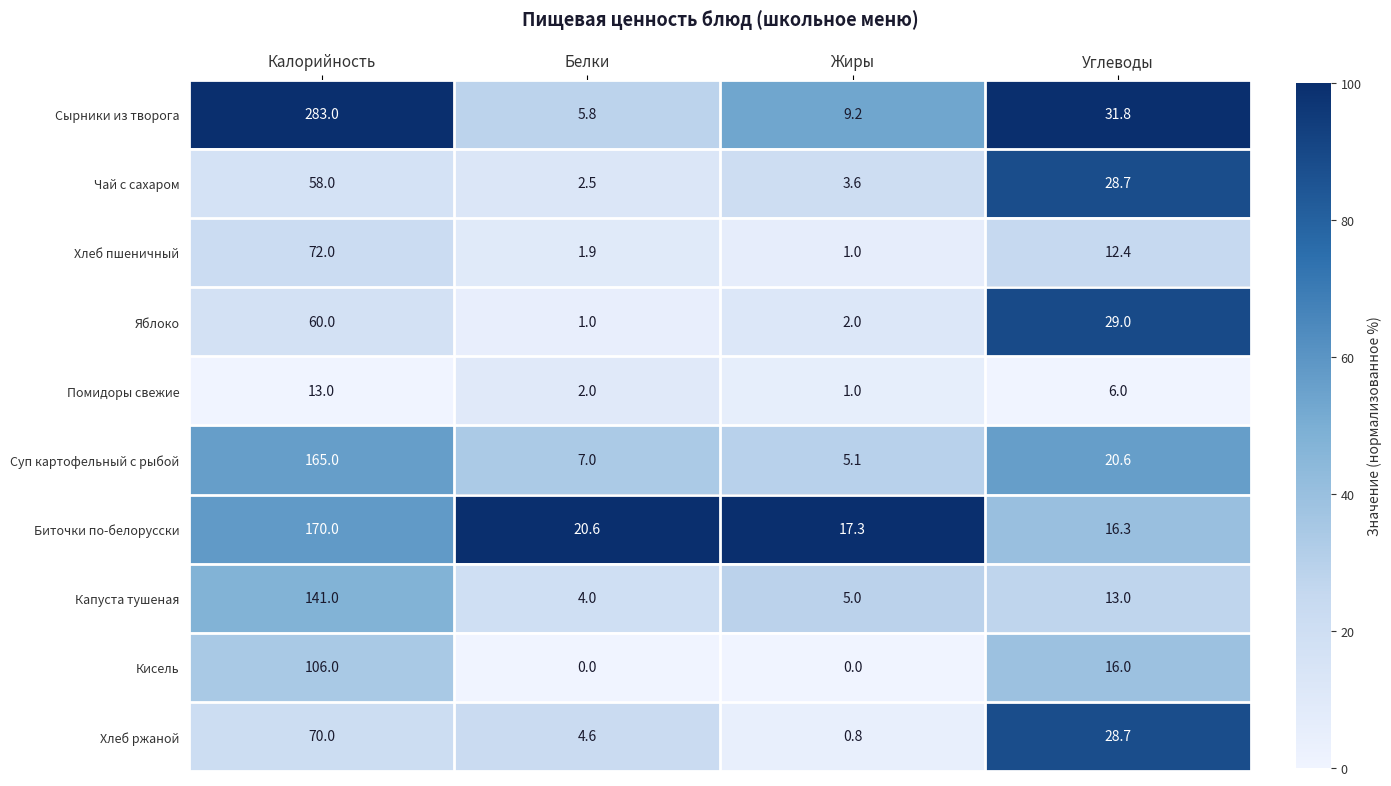

Rank the series by their maximum value, from highest to lowest.

Сырники из творога, Биточки по-белорусски, Суп картофельный с рыбой, Капуста тушеная, Кисель, Хлеб пшеничный, Хлеб ржаной, Яблоко, Чай с сахаром, Помидоры свежие